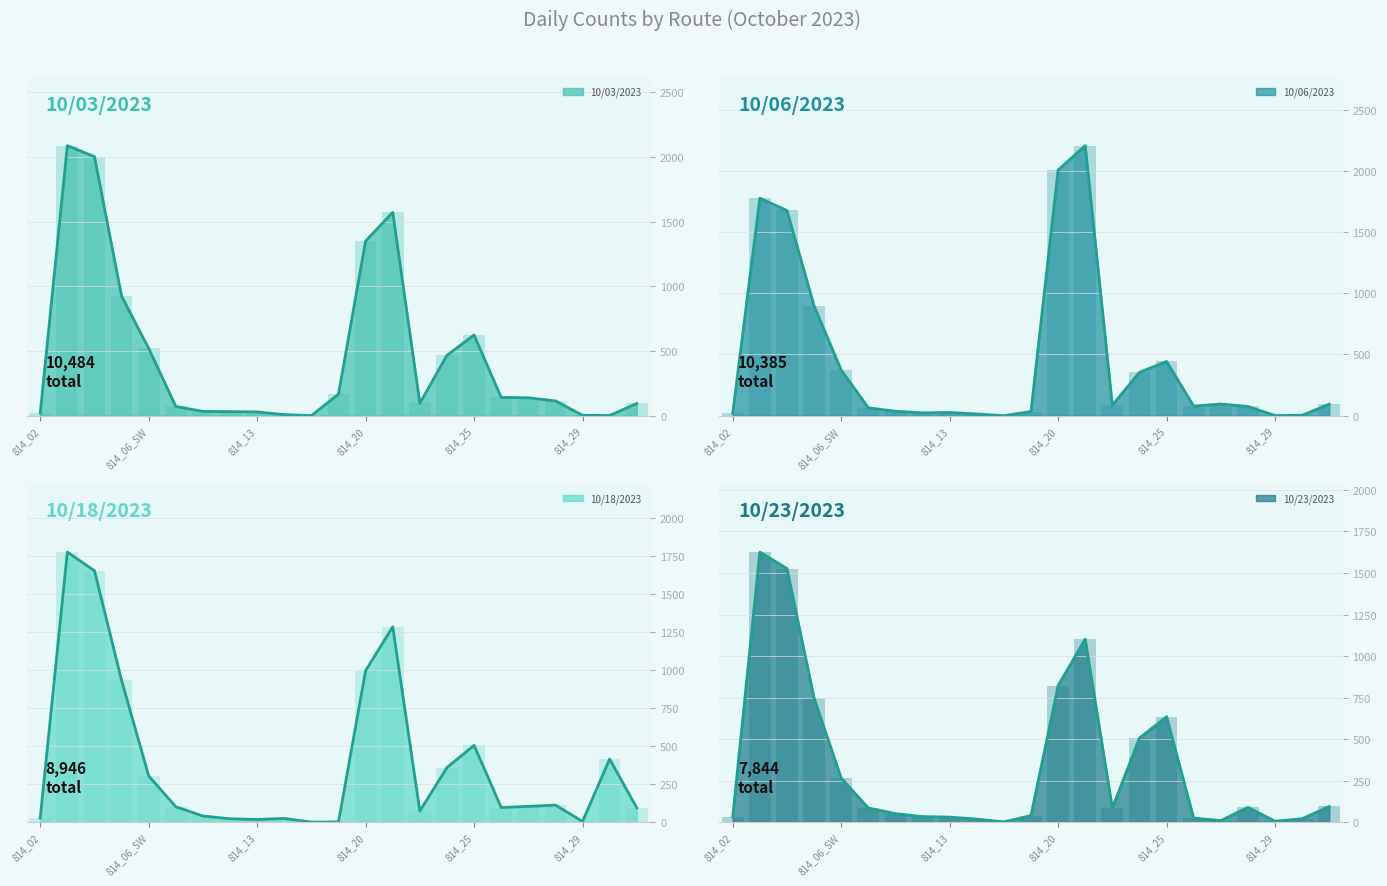

At which label does 10/18/2023 first exceed 101?

814_03